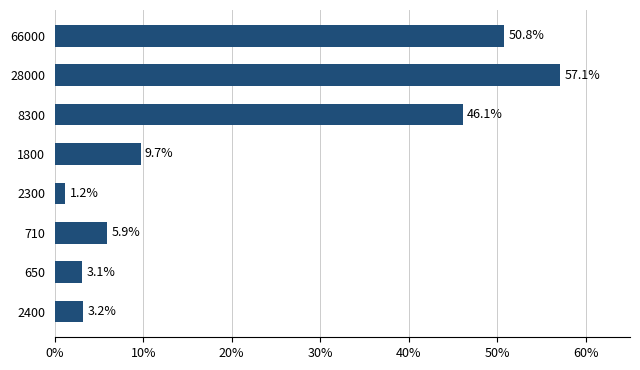

Reading bottom to top, transcribe all the data shown in this chart.

2400=3.2	650=3.1	710=5.9	2300=1.2	1800=9.7	8300=46.1	28000=57.1	66000=50.8